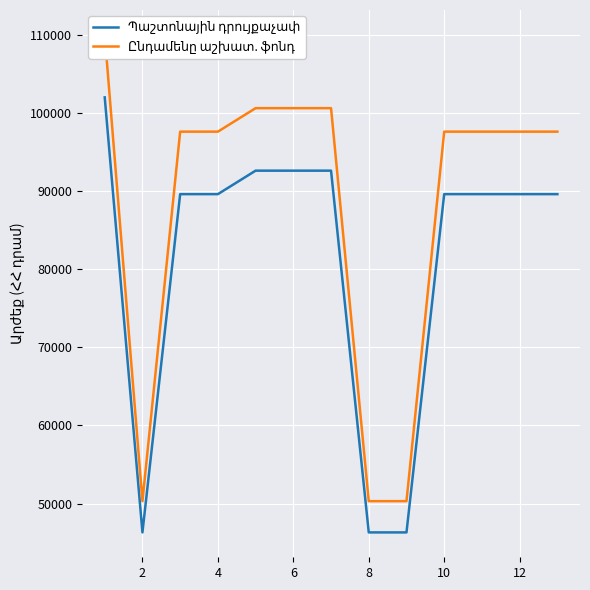

True or false: Պաշտոնային դրույքաչափ and Ընդամենը աշխատ. ֆոնդ intersect in this chart.

False